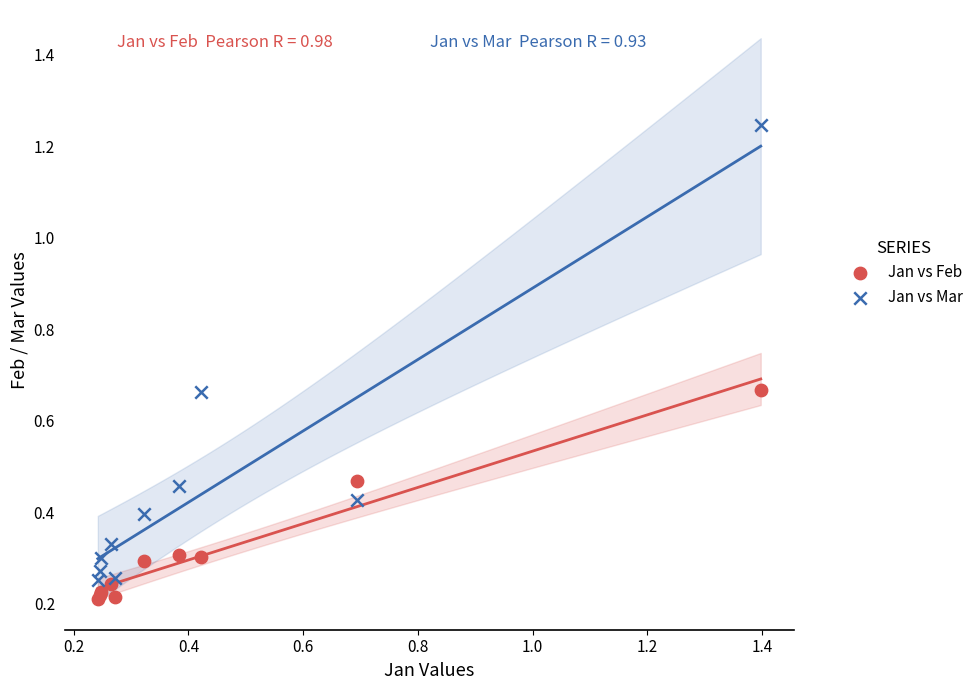

Which series has the largest Y range (max minus min)?

Jan vs Mar